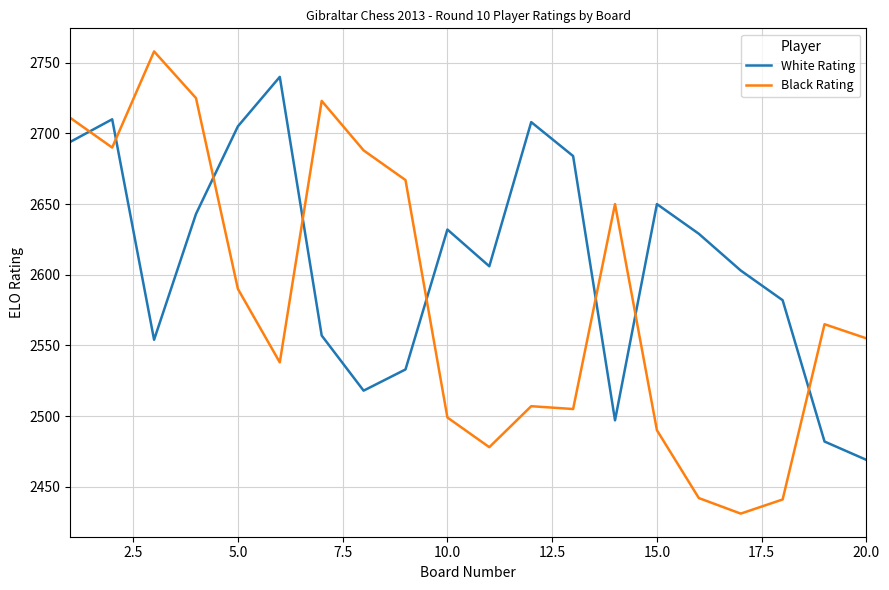

How many intersections are there between White Rating and Black Rating?

8